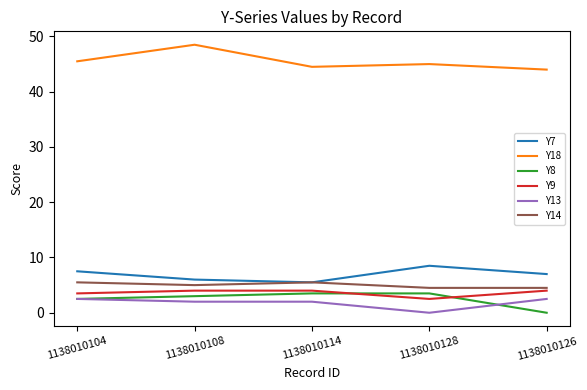

What are all the series names shown in the legend?

Y7, Y18, Y8, Y9, Y13, Y14